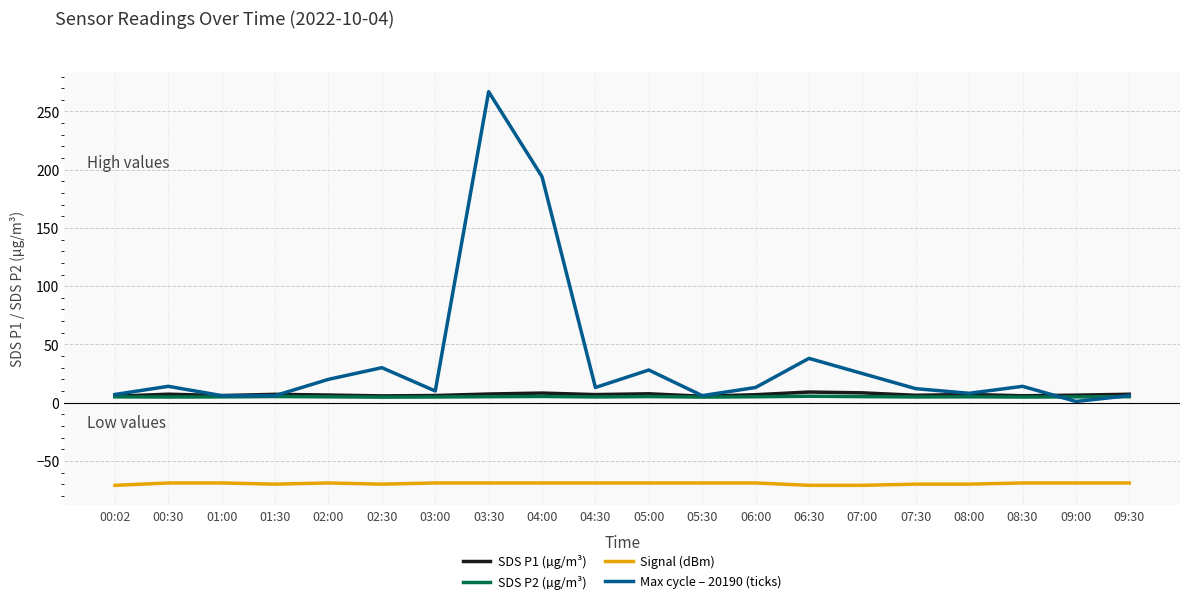

How many lines are shown in the chart?

4